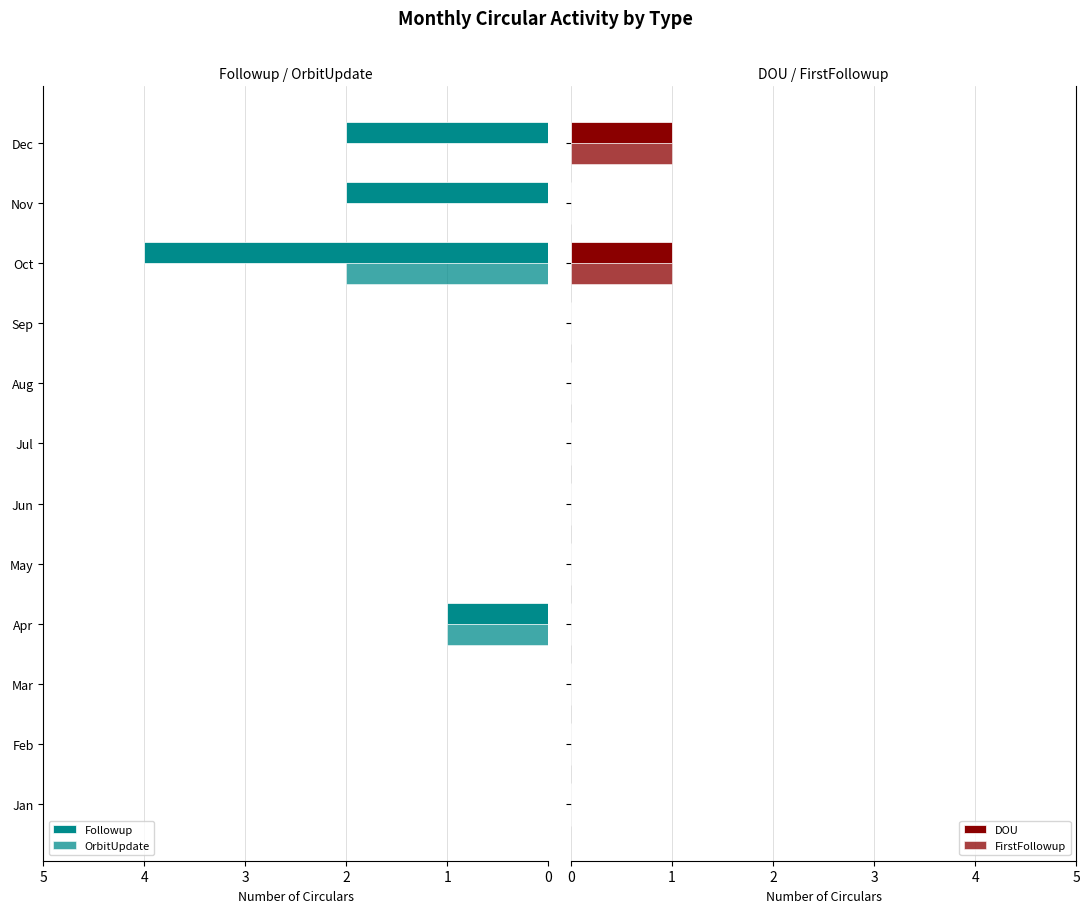

What is the difference between the maximum and minimum values in the DOU series?

1